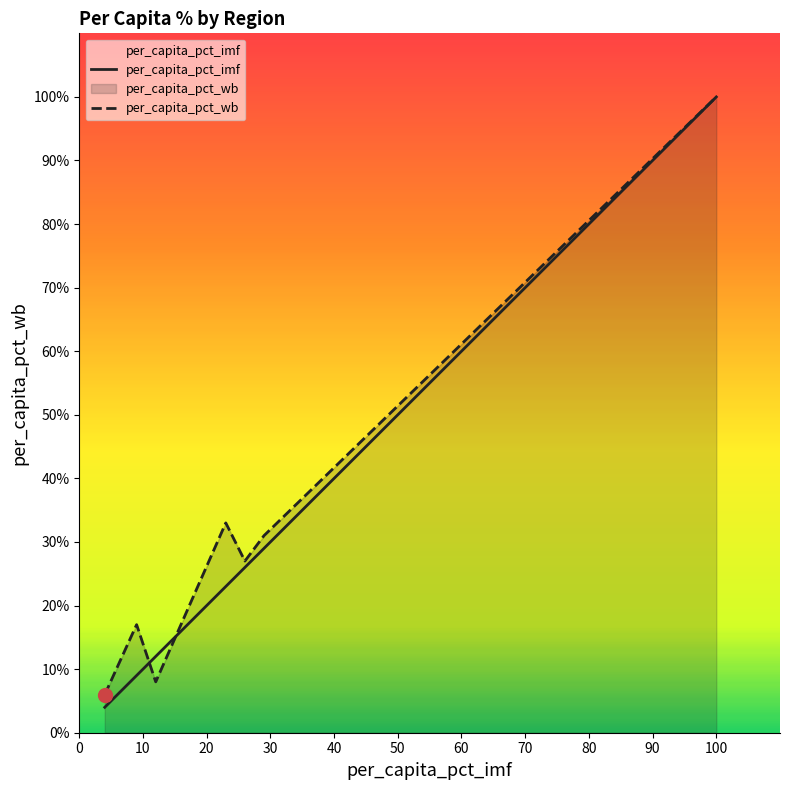

What is the smallest value displayed?

4